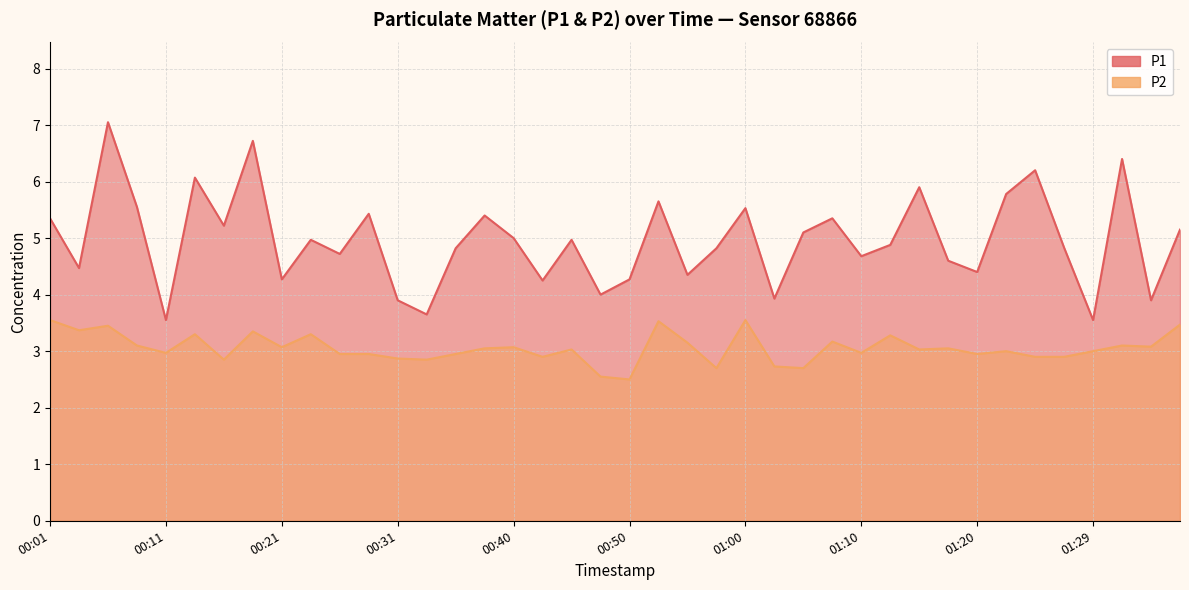

Which series has the largest range (max minus min)?

P1